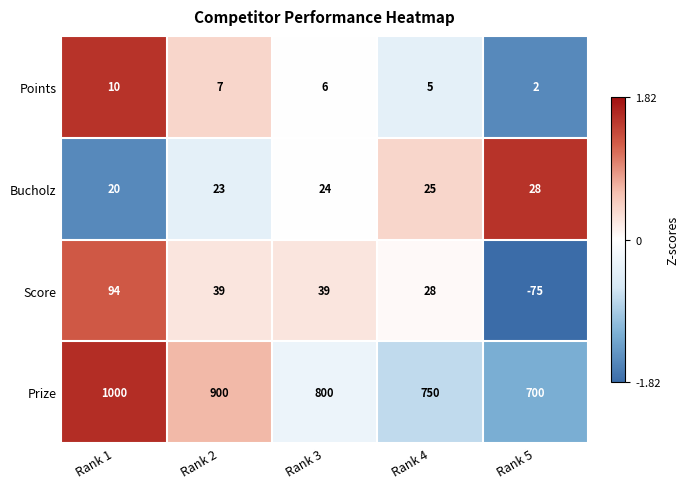

Which series has the widest spread of values?

Prize